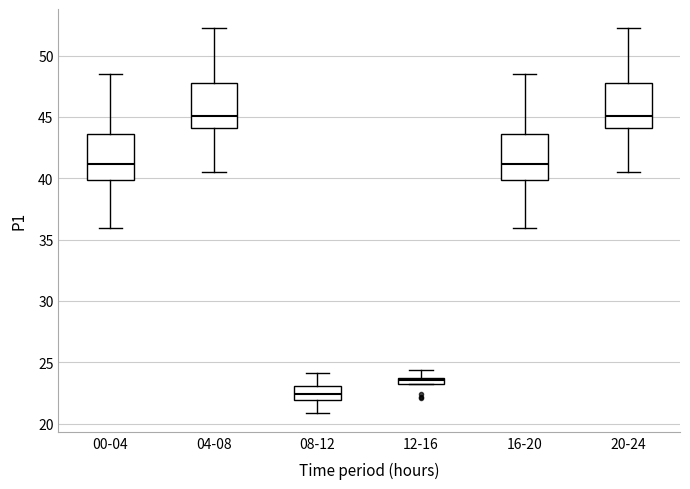

Where does the upper whisker of the box for 20-24 end on the y-axis? The values are not printed on the chart, so give them approximately, as read against the axis.

52.0